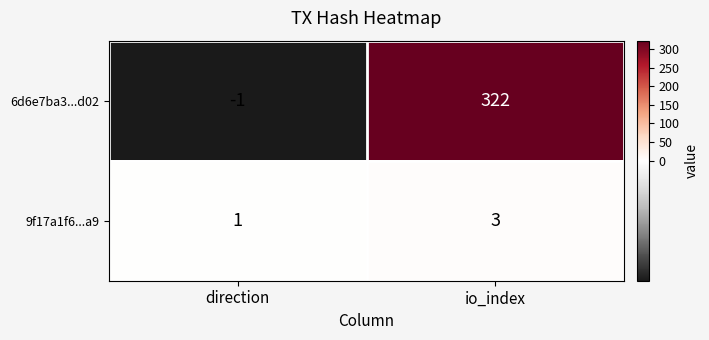

What is the sum of the 9f17a1f6...a9 values at io_index and direction?

4